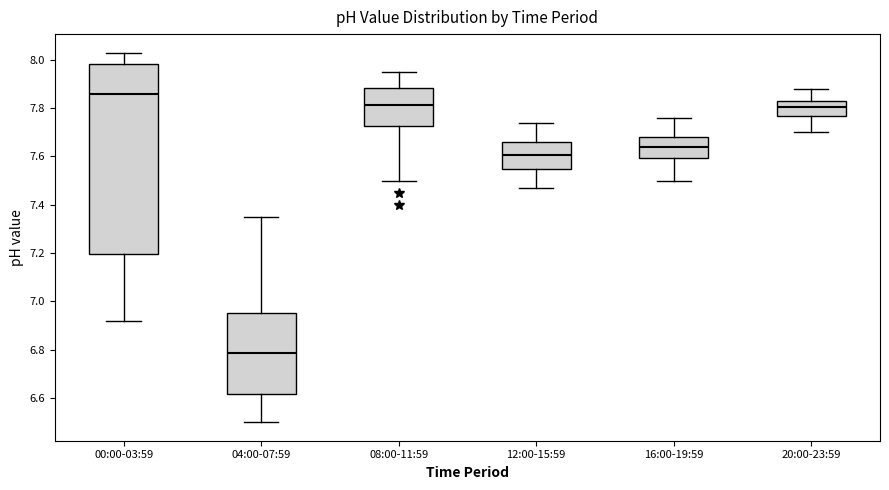

Reading left to right, transcribe this box plot: for each box, give where its median line is, the range the box spans, and where its two whiskers end, as read against the y-axis. The values are not printed on the chart, so give them approximately, as read against the axis.

00:00-03:59: median 7.86, box 7.20 to 7.98, whiskers 6.92 to 8.04
04:00-07:59: median 6.78, box 6.62 to 6.96, whiskers 6.50 to 7.36
08:00-11:59: median 7.82, box 7.72 to 7.88, whiskers 7.50 to 7.96
12:00-15:59: median 7.60, box 7.56 to 7.66, whiskers 7.48 to 7.74
16:00-19:59: median 7.64, box 7.60 to 7.68, whiskers 7.50 to 7.76
20:00-23:59: median 7.80, box 7.76 to 7.84, whiskers 7.70 to 7.88